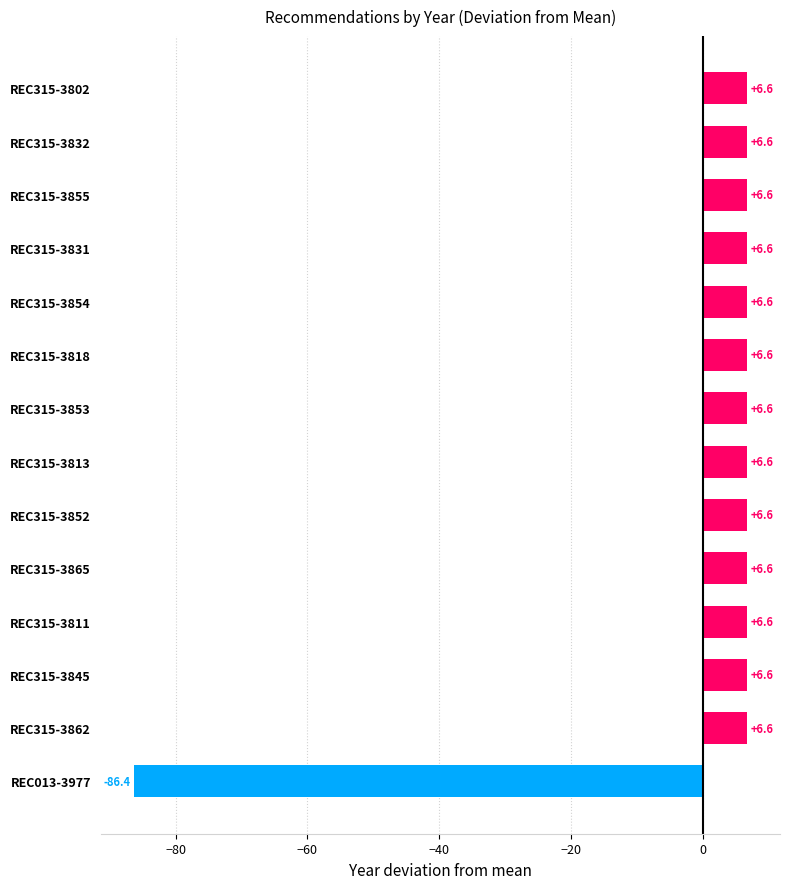

Reading top to bottom, transcribe all the data shown in this chart.

6.6	6.6	6.6	6.6	6.6	6.6	6.6	6.6	6.6	6.6	6.6	6.6	6.6	-86.4